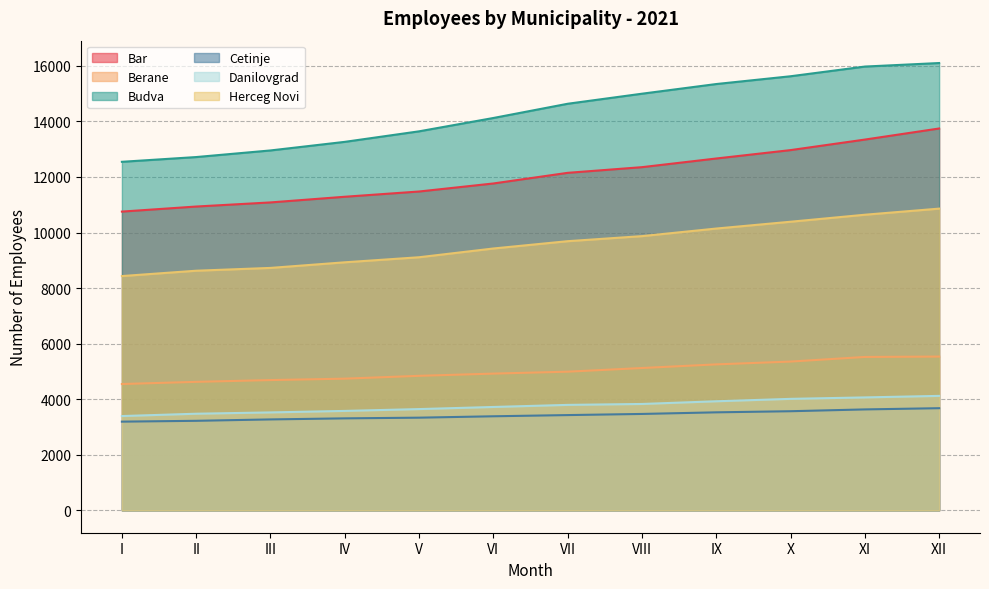

What is the difference between the maximum and minimum values in the Cetinje series?

484